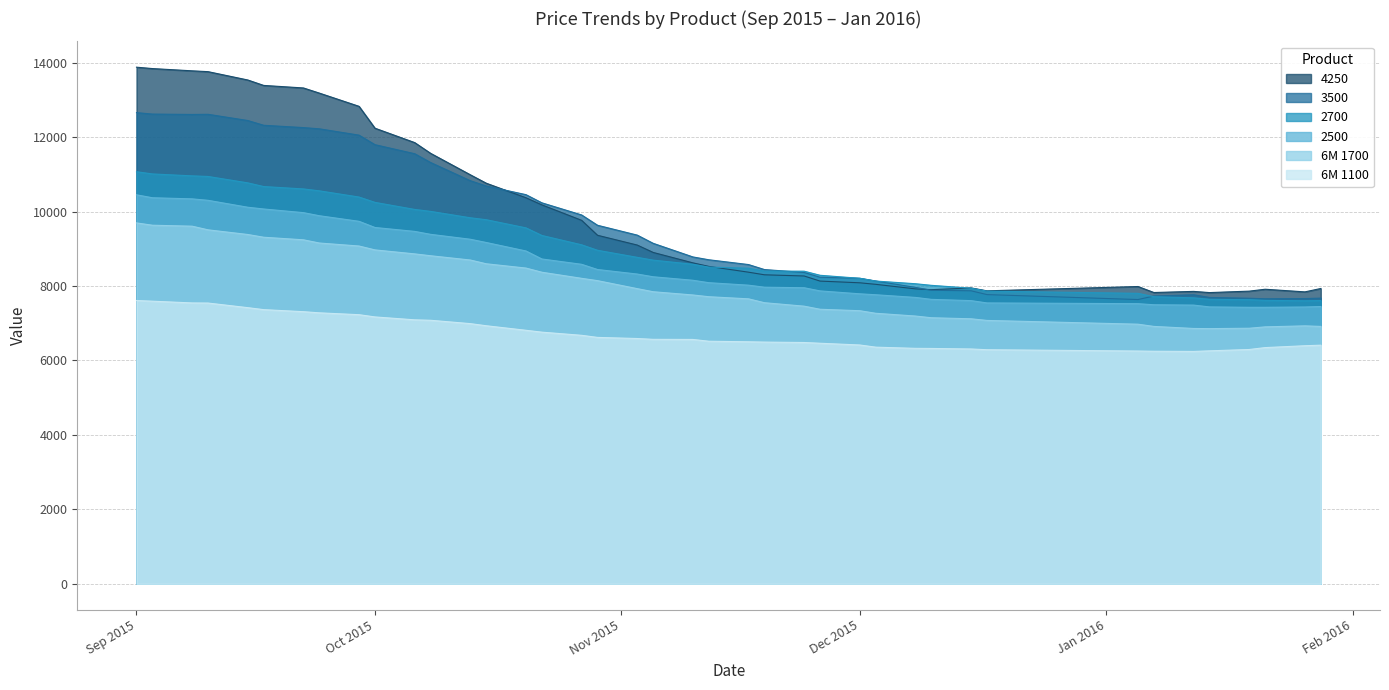

Read the 2700 value at 24.11.2015.

8398